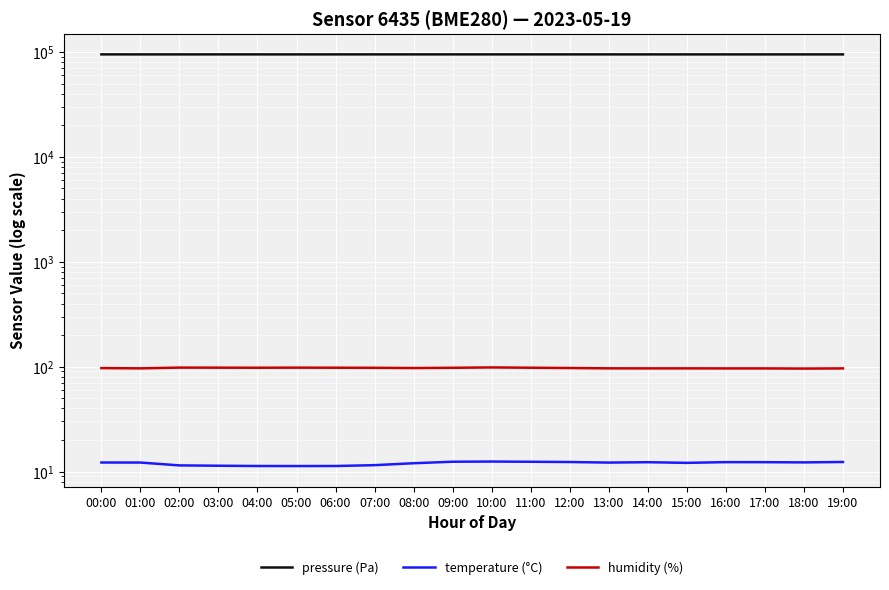

At which category is the sum across all series the highest?

10:00